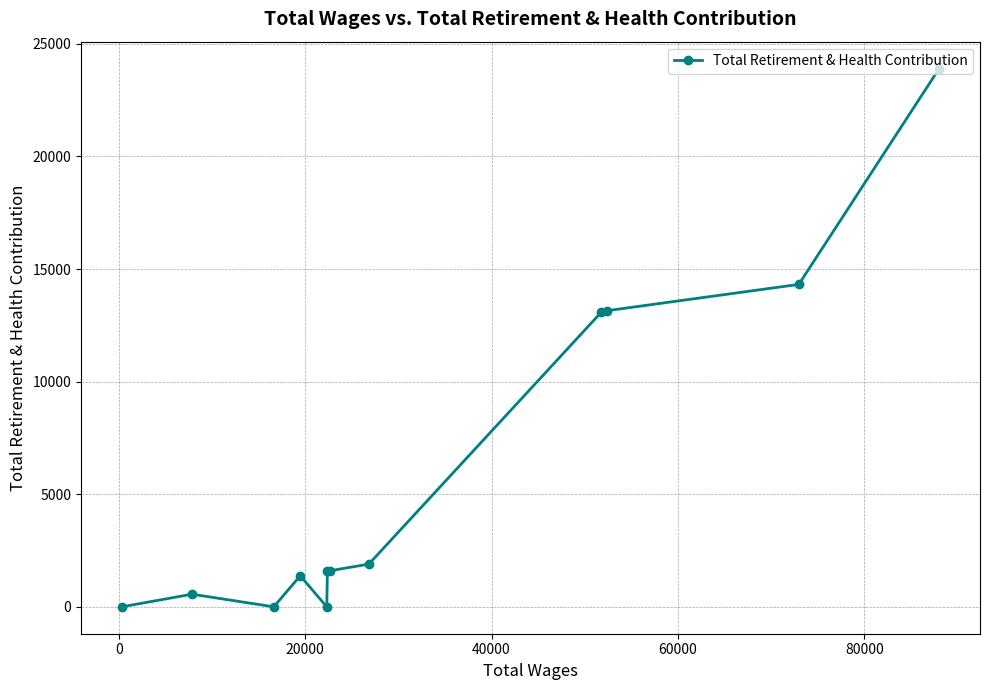

What is the greatest value displayed?

23904